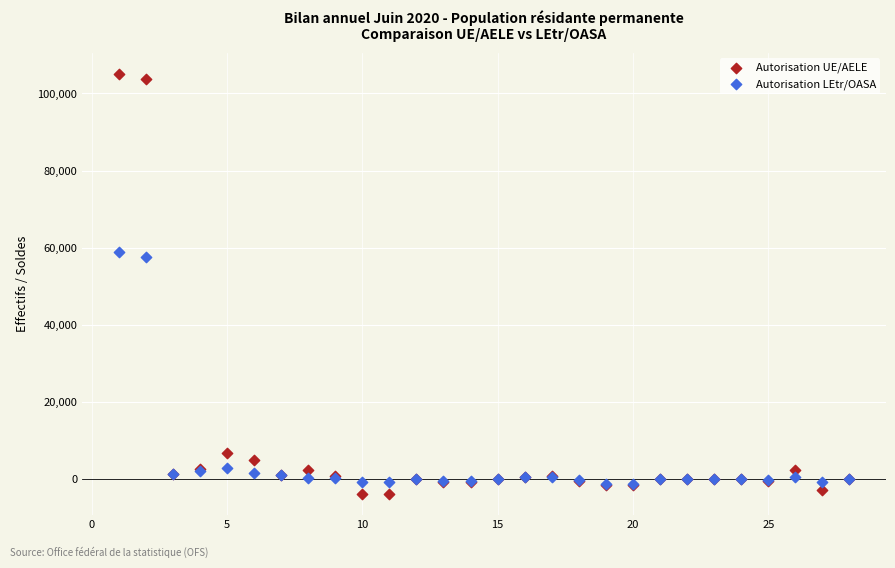

Which series reaches the minimum Y coordinate?

Autorisation UE/AELE